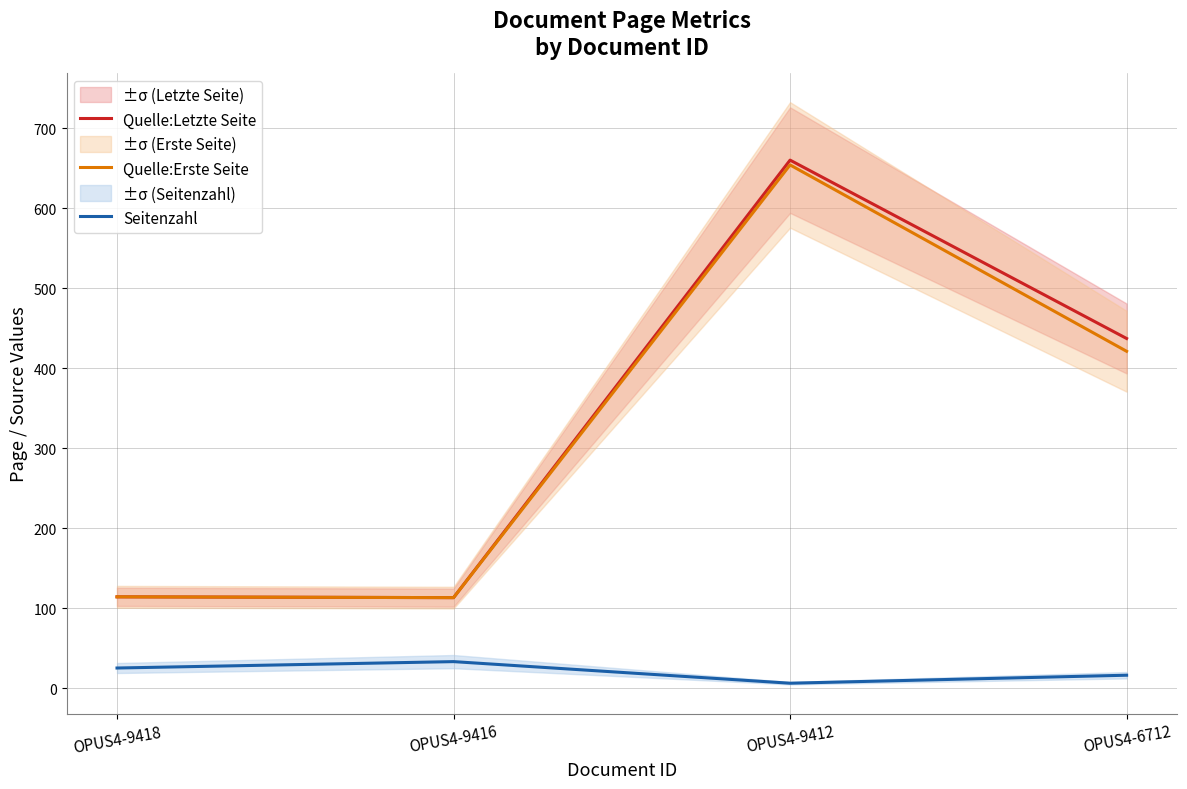

True or false: Seitenzahl and Quelle:Letzte Seite cross at least once.

False